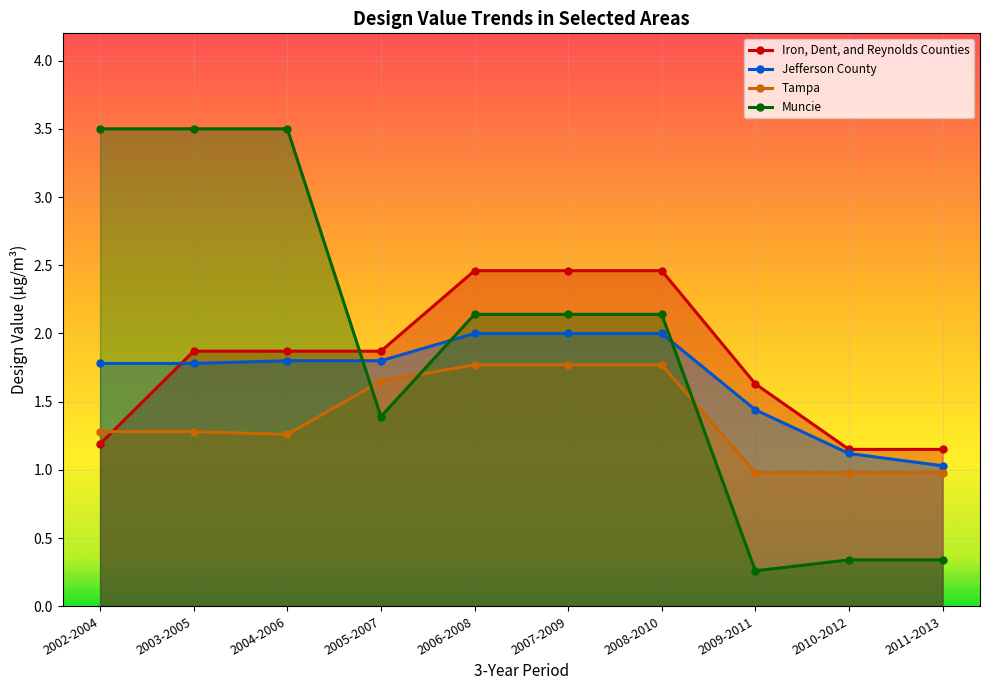

The Jefferson County series shows 0.5 at 2006-2008. True or false?

False